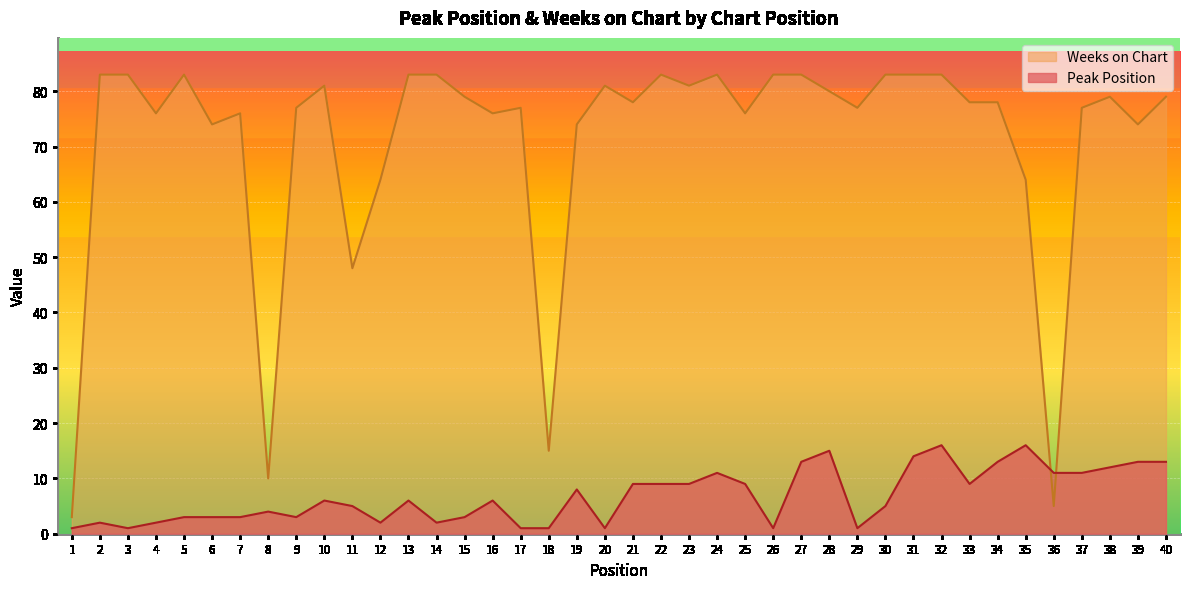

What is the difference between the Peak Position values at 11 and 38?

7